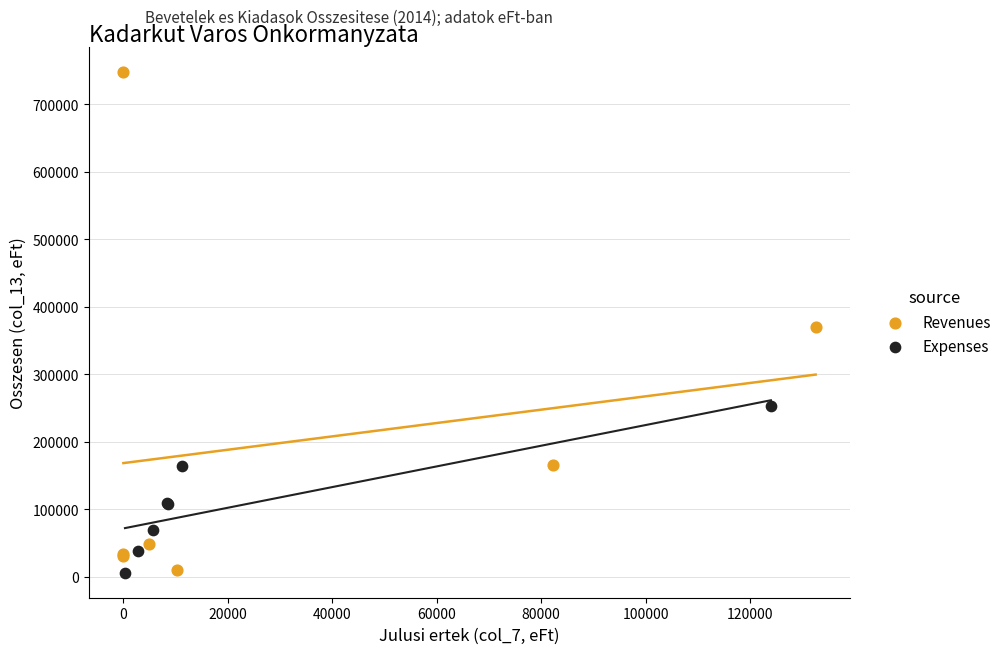

Which series has the widest spread of Y values?

Revenues